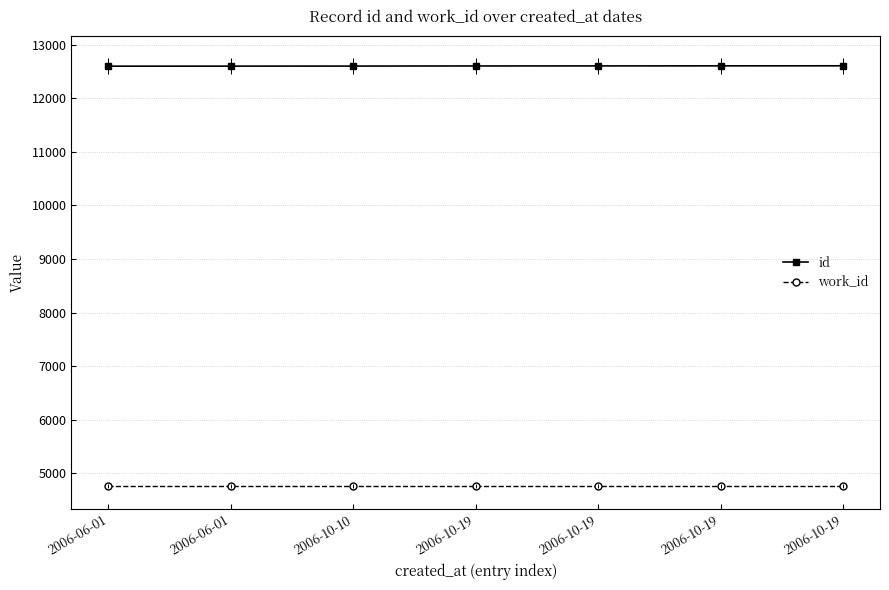

True or false: id and work_id intersect in this chart.

False